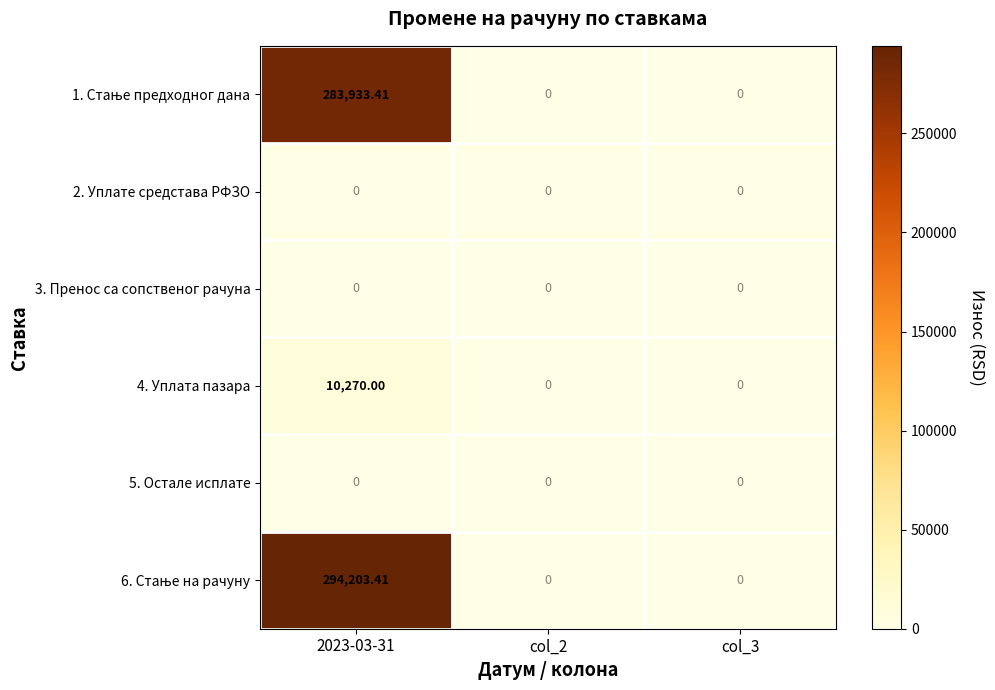

At 2023-03-31, list the series in order from largest to smallest.

6. Стање на рачуну, 1. Стање предходног дана, 4. Уплата пазара, 2. Уплате средстава РФЗО, 3. Пренос са сопственог рачуна, 5. Остале исплате